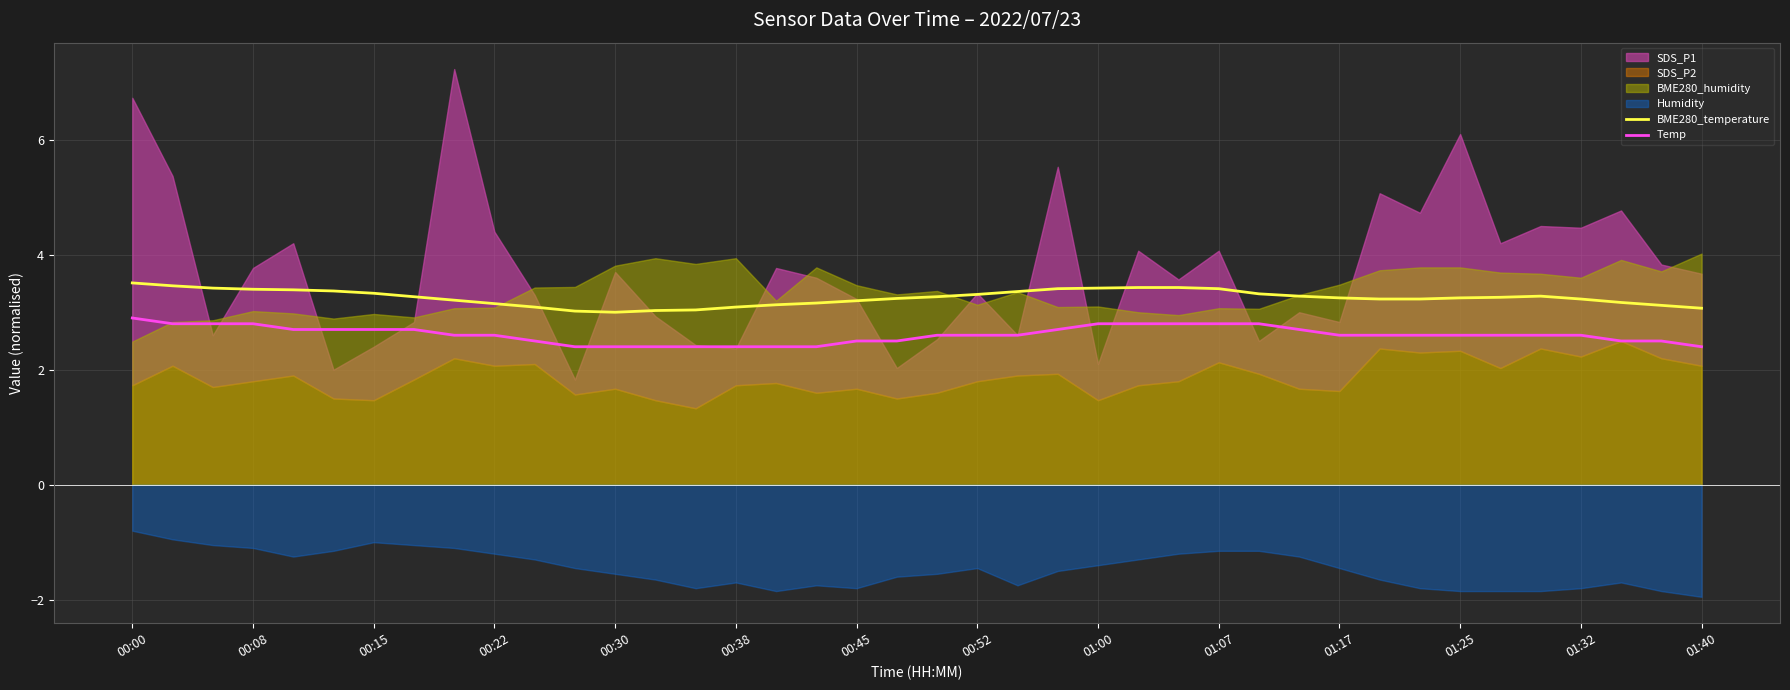

The Temp series shows 2.5 at 00:45. True or false?

True